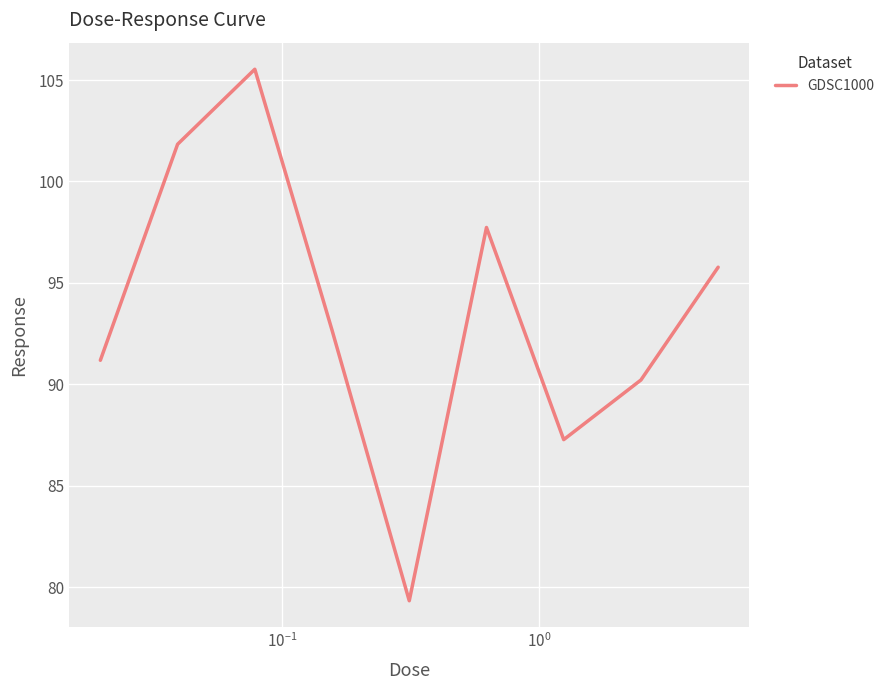

What is the difference between the maximum and minimum values?

26.2